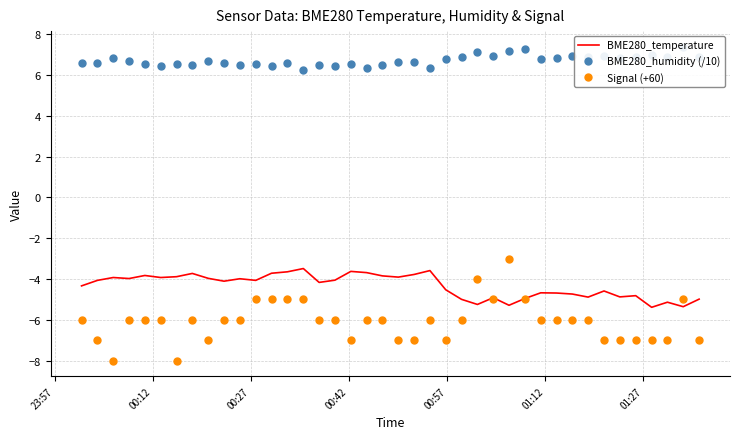

What is the highest value of the BME280_temperature series?

-3.5